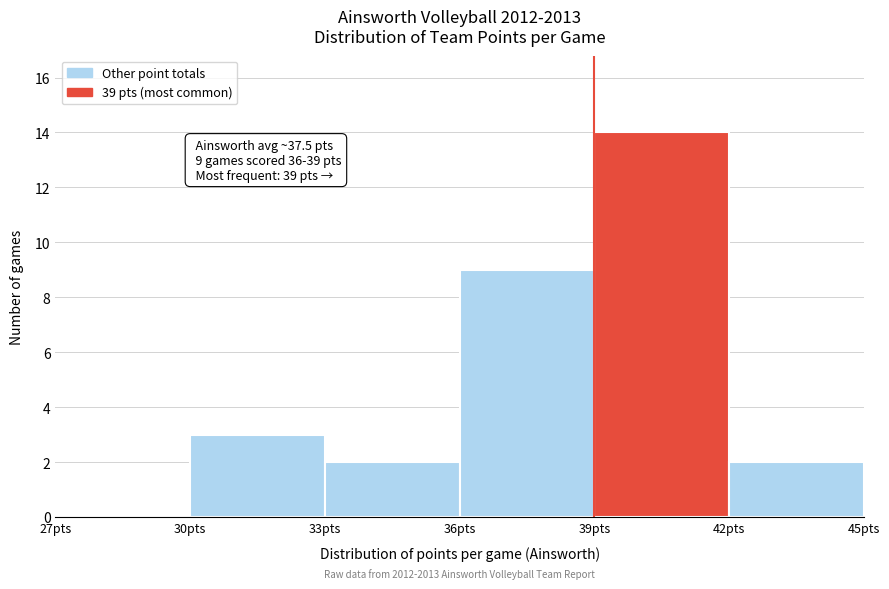

Which range on the x-axis has the tallest bar?

39 to 42